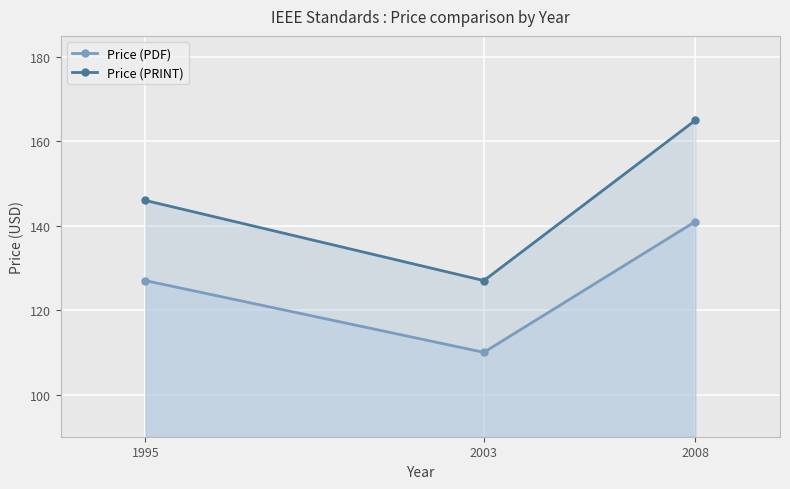

Between 1995 and 2003, which series saw the biggest shift?

Price (PRINT)